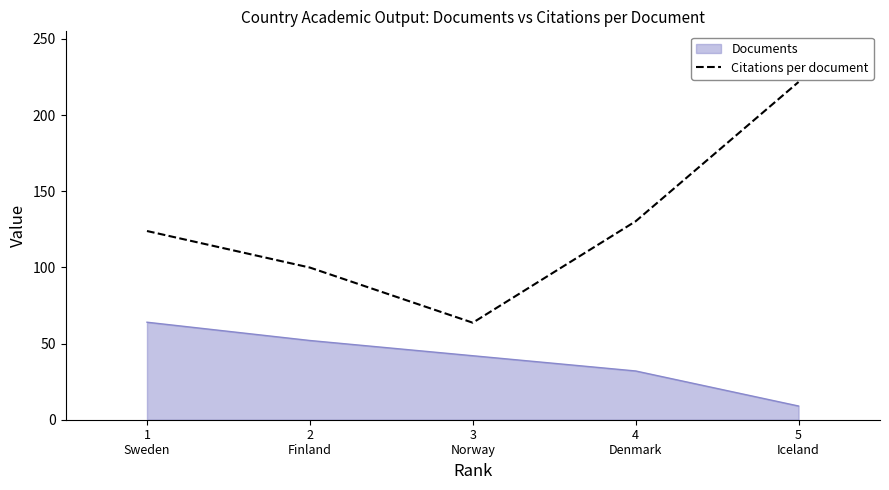

Rank the series by their average value, from highest to lowest.

Citations per document, Documents